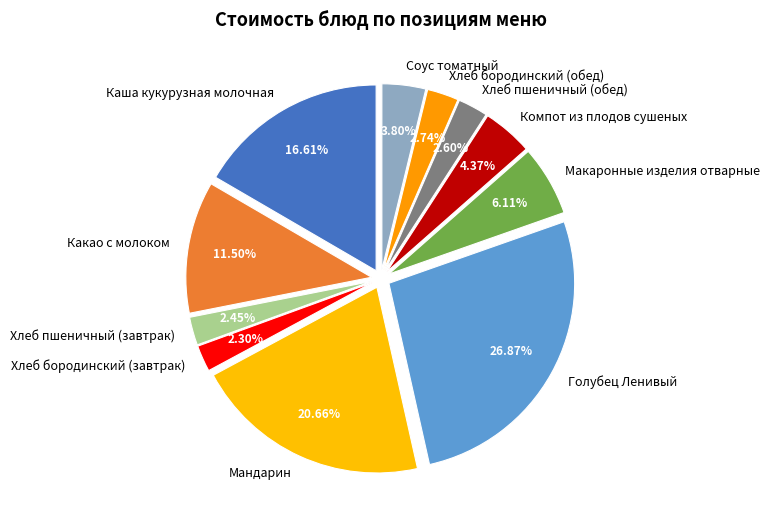

The Компот из плодов сушеных slice represents 15% of the pie. True or false?

False